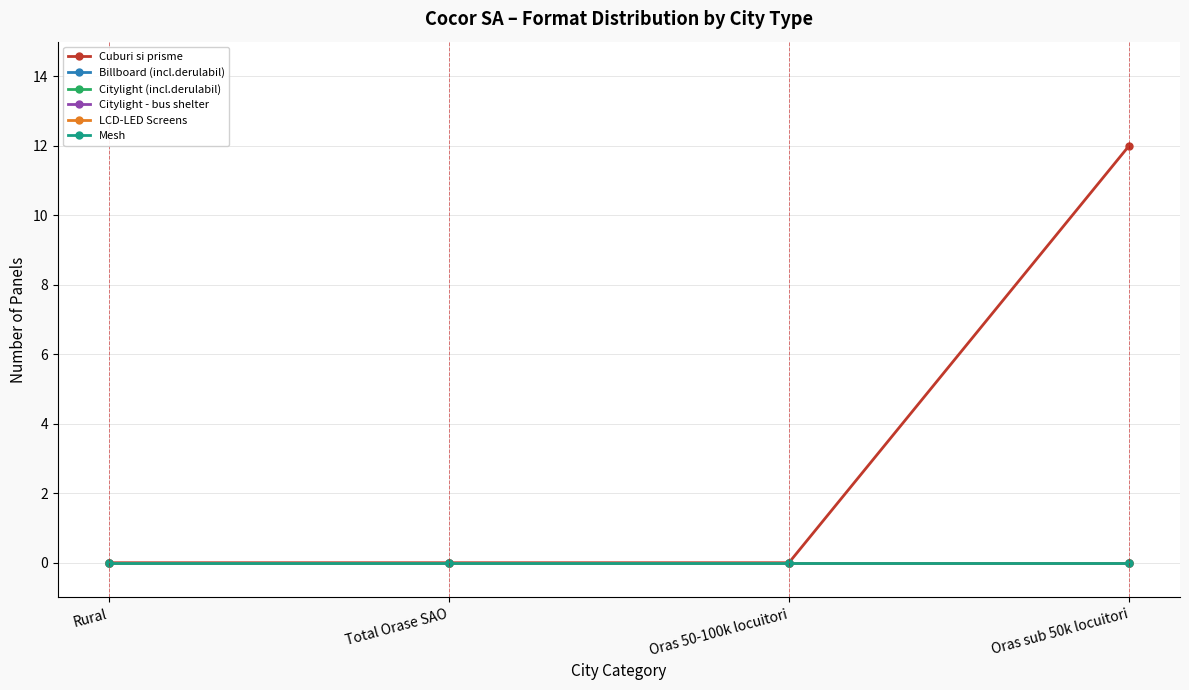

Reading left to right, what are all the values shown in this chart?

Cuburi si prisme: 0	0	0	12
Billboard (incl.derulabil): 0	0	0	0
Citylight (incl.derulabil): 0	0	0	0
Citylight - bus shelter: 0	0	0	0
LCD-LED Screens: 0	0	0	0
Mesh: 0	0	0	0